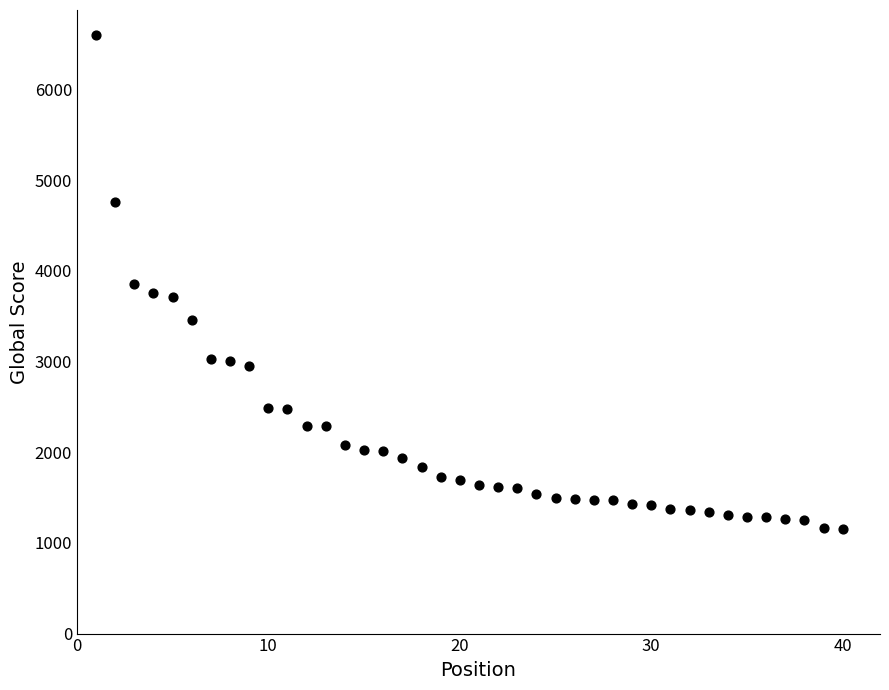

What is the range of X values (max minus min)?

39